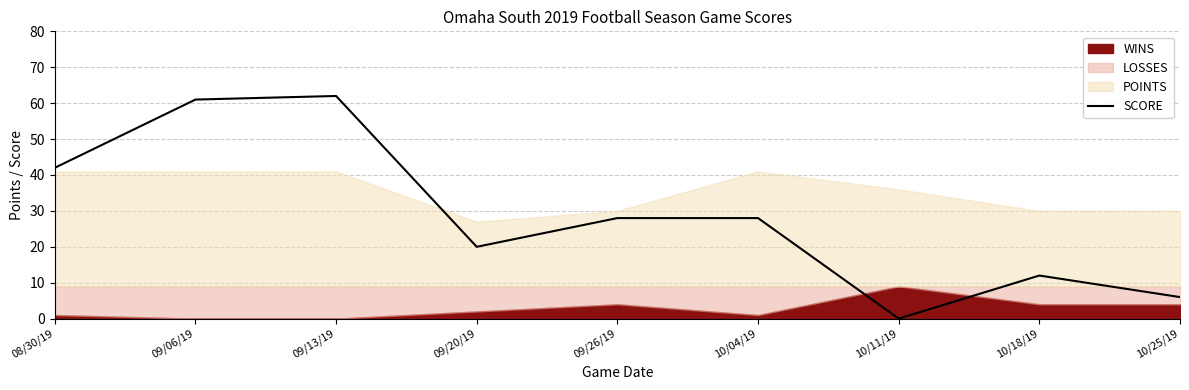

True or false: there are more than 0 points higher than both neighbors.

True